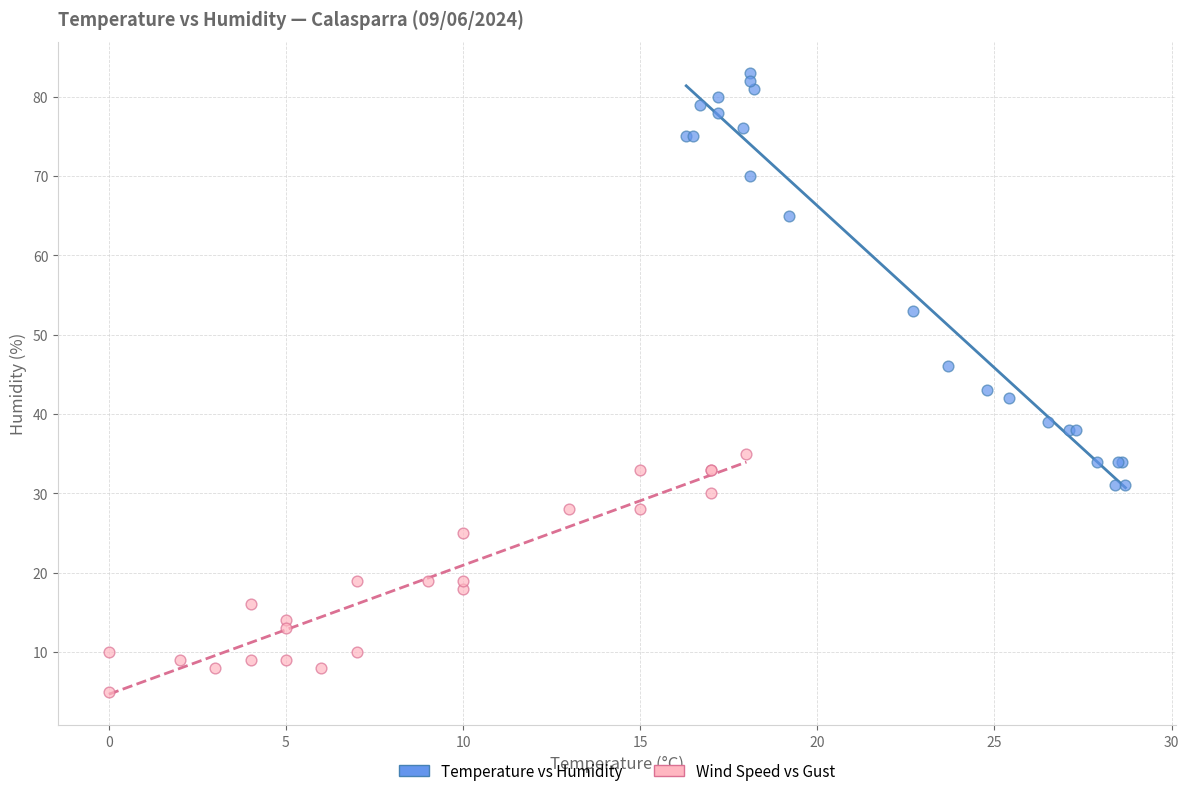

Which series reaches the minimum Y coordinate?

Wind Speed vs Gust